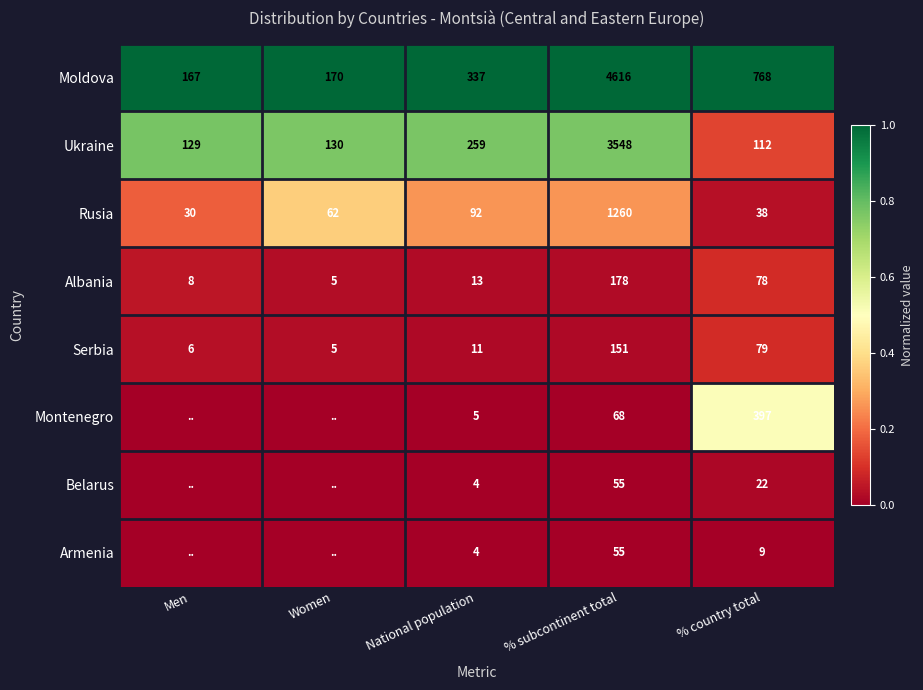

Which series changed the most between National population and % country total?

Moldova